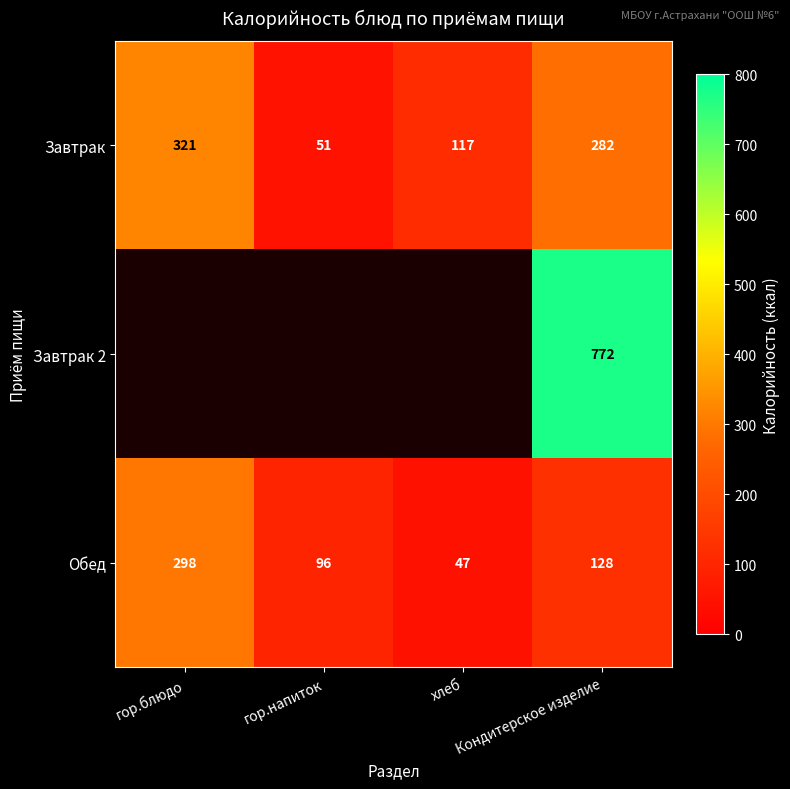

What is the smallest value displayed?

47.2